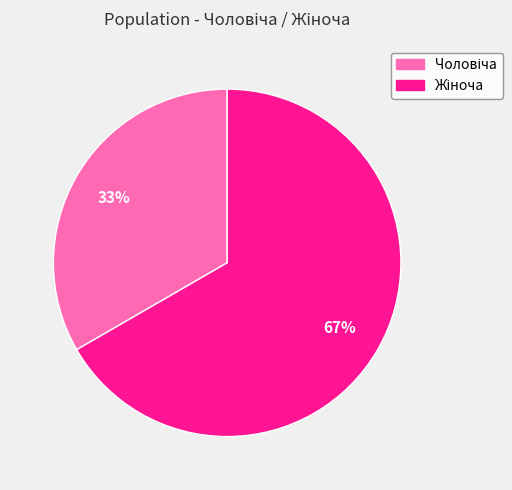

How many segments does this pie chart have?

2